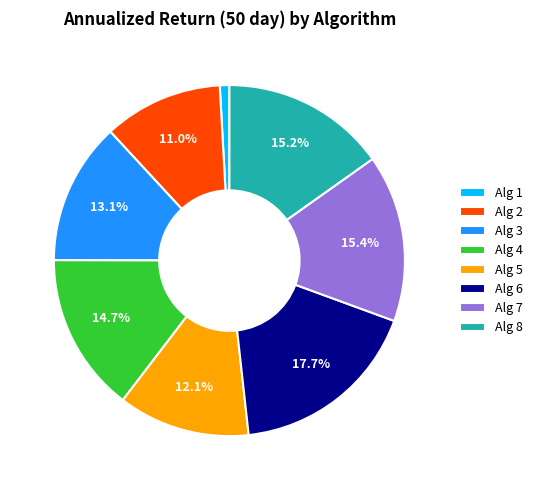

Which has a higher value, Alg 8 or Alg 4?

Alg 8